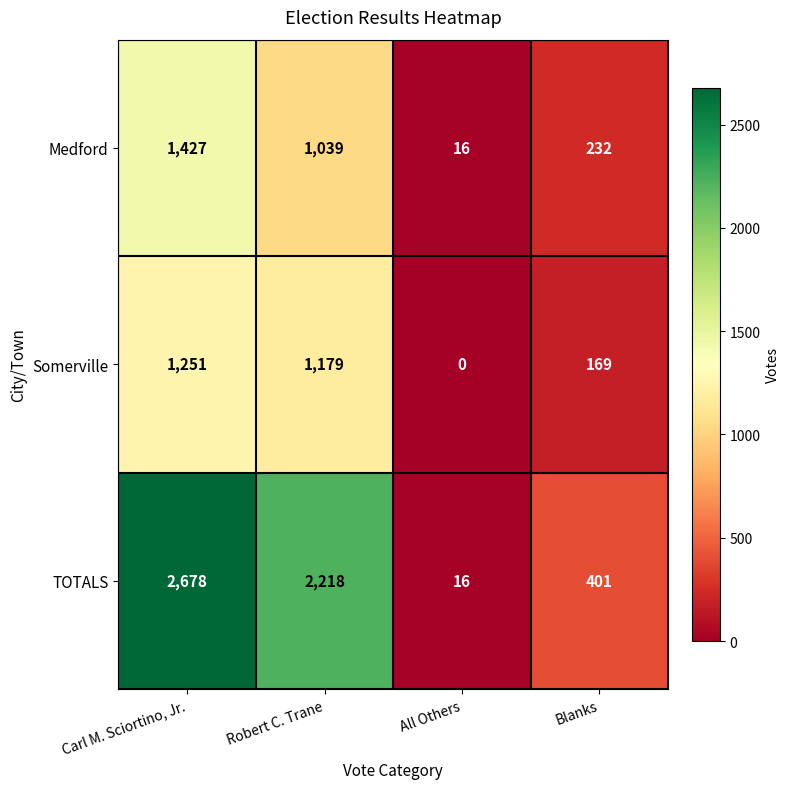

The Medford series shows 16 at All Others. True or false?

True